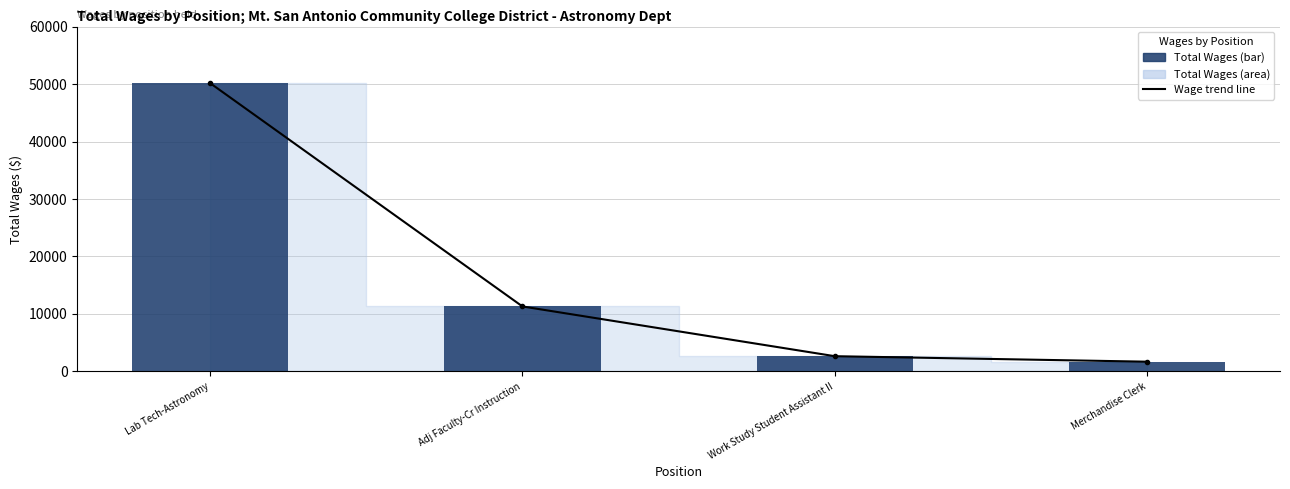

Reading left to right, what are all the values shown in this chart?

Wage trend line: 50181	11276	2610	1654
Total Wages: 50181	11276	2610	1654